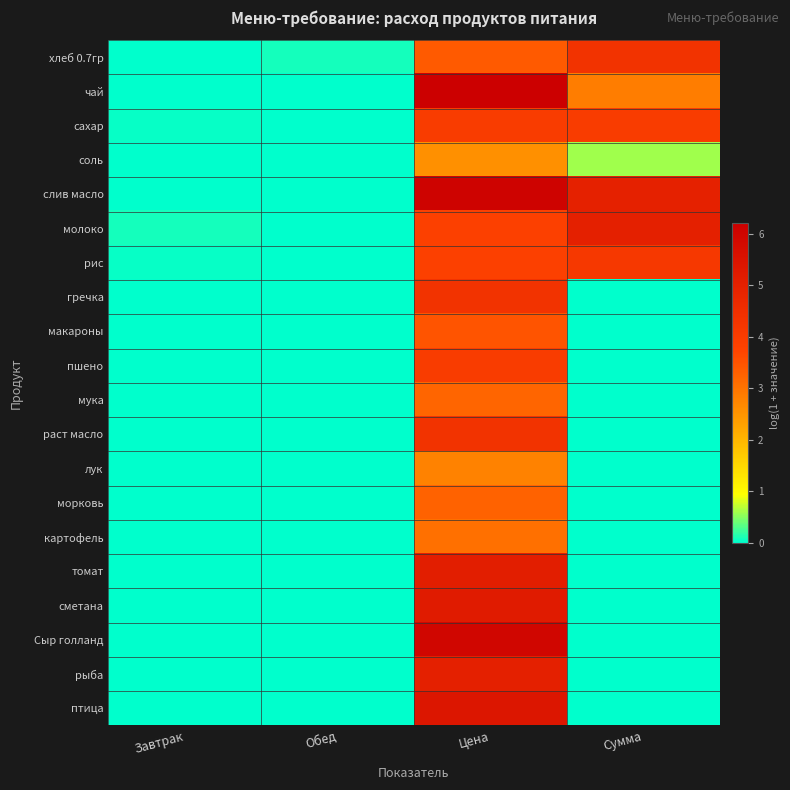

Reading left to right, list all the values displayed in this chart.

хлеб 0.7гр: Завтрак=0.0	Обед=0.1	Цена=3.4	Сумма=4.3
чай: Завтрак=0.0	Обед=0.0	Цена=6.2	Сумма=2.9
сахар: Завтрак=0.0	Обед=0.0	Цена=4.0	Сумма=4.0
соль: Завтрак=0.0	Обед=0.0	Цена=2.6	Сумма=0.6
слив масло: Завтрак=0.0	Обед=0.0	Цена=6.1	Сумма=5.0
молоко: Завтрак=0.1	Обед=0.0	Цена=3.9	Сумма=5.1
рис: Завтрак=0.0	Обед=0.0	Цена=3.9	Сумма=4.1
гречка: Завтрак=0.0	Обед=0.0	Цена=4.3	Сумма=0.0
макароны: Завтрак=0.0	Обед=0.0	Цена=3.5	Сумма=0.0
пшено: Завтрак=0.0	Обед=0.0	Цена=4.0	Сумма=0.0
мука: Завтрак=0.0	Обед=0.0	Цена=3.2	Сумма=0.0
раст масло: Завтрак=0.0	Обед=0.0	Цена=4.3	Сумма=0.0
лук: Завтрак=0.0	Обед=0.0	Цена=2.8	Сумма=0.0
морковь: Завтрак=0.0	Обед=0.0	Цена=3.3	Сумма=0.0
картофель: Завтрак=0.0	Обед=0.0	Цена=3.0	Сумма=0.0
томат: Завтрак=0.0	Обед=0.0	Цена=5.1	Сумма=0.0
сметана: Завтрак=0.0	Обед=0.0	Цена=5.2	Сумма=0.0
Сыр голланд: Завтрак=0.0	Обед=0.0	Цена=6.0	Сумма=0.0
рыба: Завтрак=0.0	Обед=0.0	Цена=5.0	Сумма=0.0
птица: Завтрак=0.0	Обед=0.0	Цена=5.4	Сумма=0.0